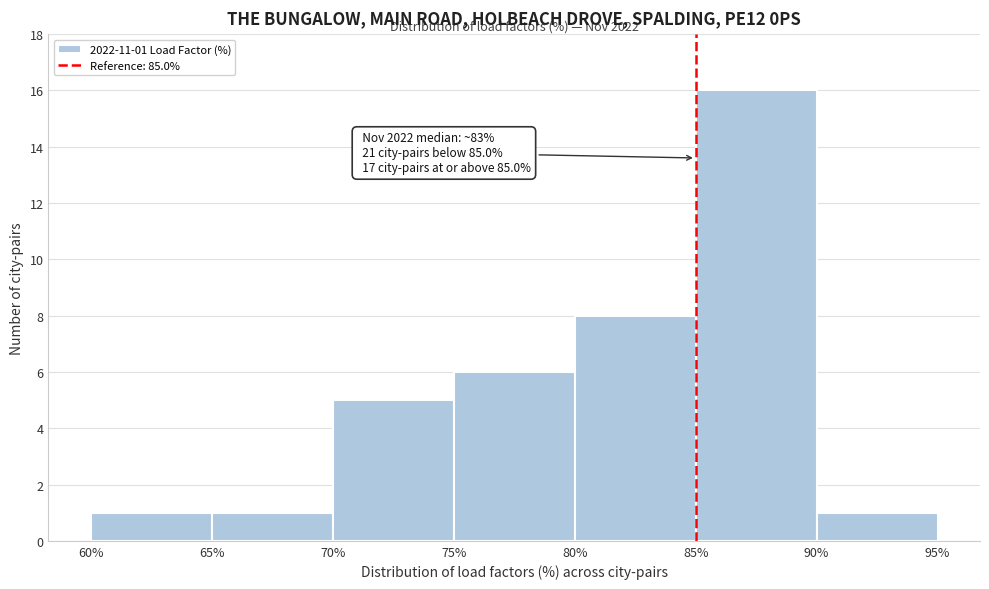

Which range on the x-axis has the tallest bar?

85% to 90%